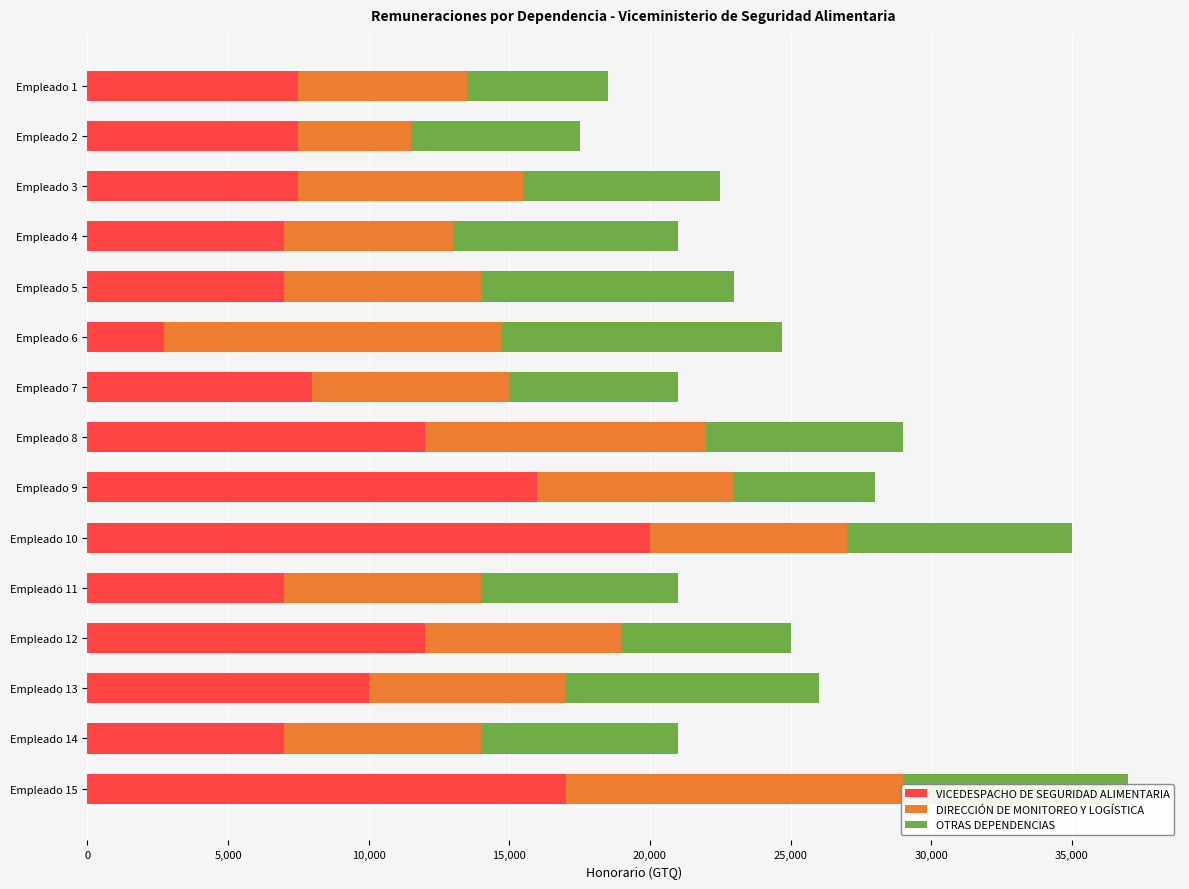

True or false: VICEDESPACHO DE SEGURIDAD ALIMENTARIA has a value of 11345.4 at Empleado 11.

False